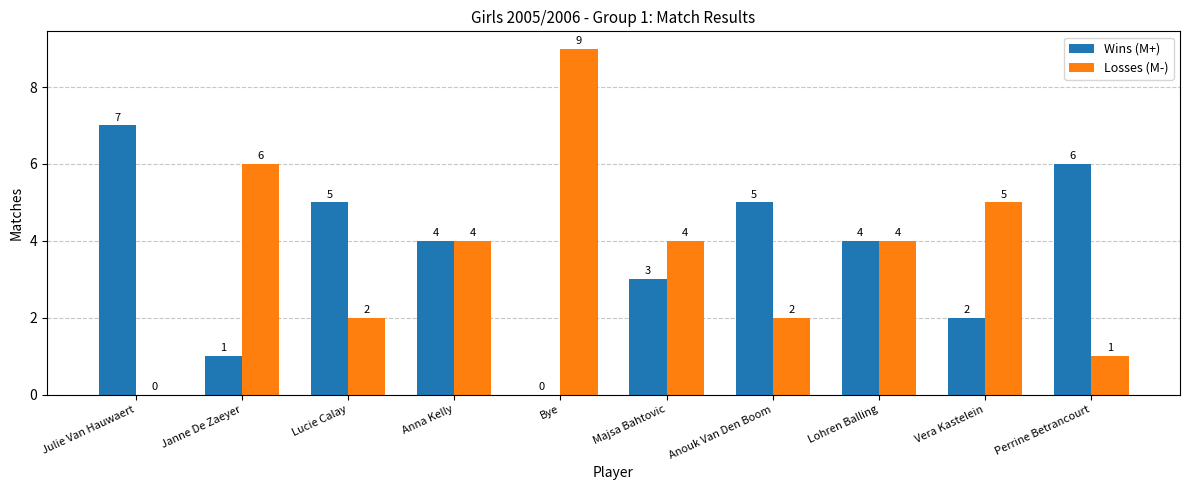

Which series changed the most between Bye and Majsa Bahtovic?

Losses (M-)